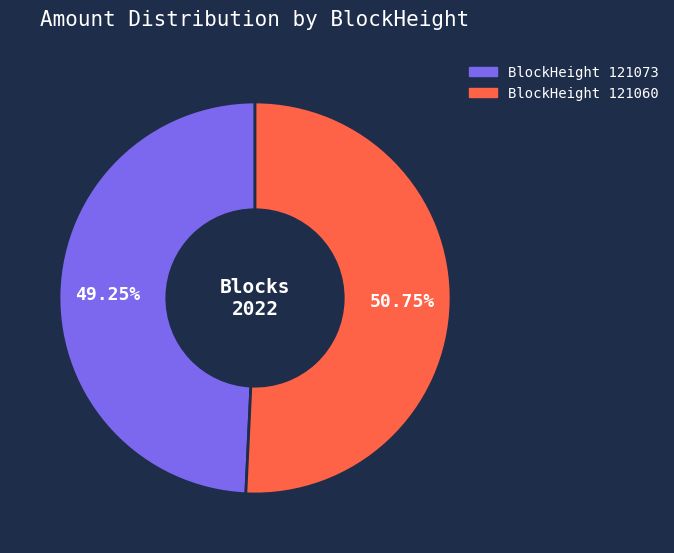

Is there any slice that represents more than half of the pie?

Yes